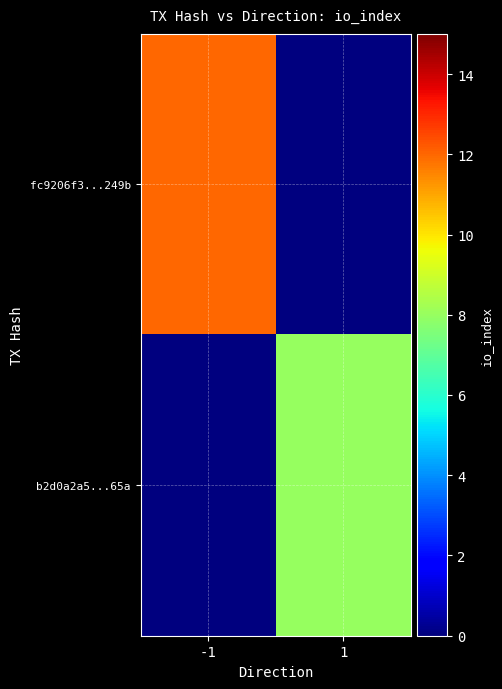

Count the number of data series in this chart.

2